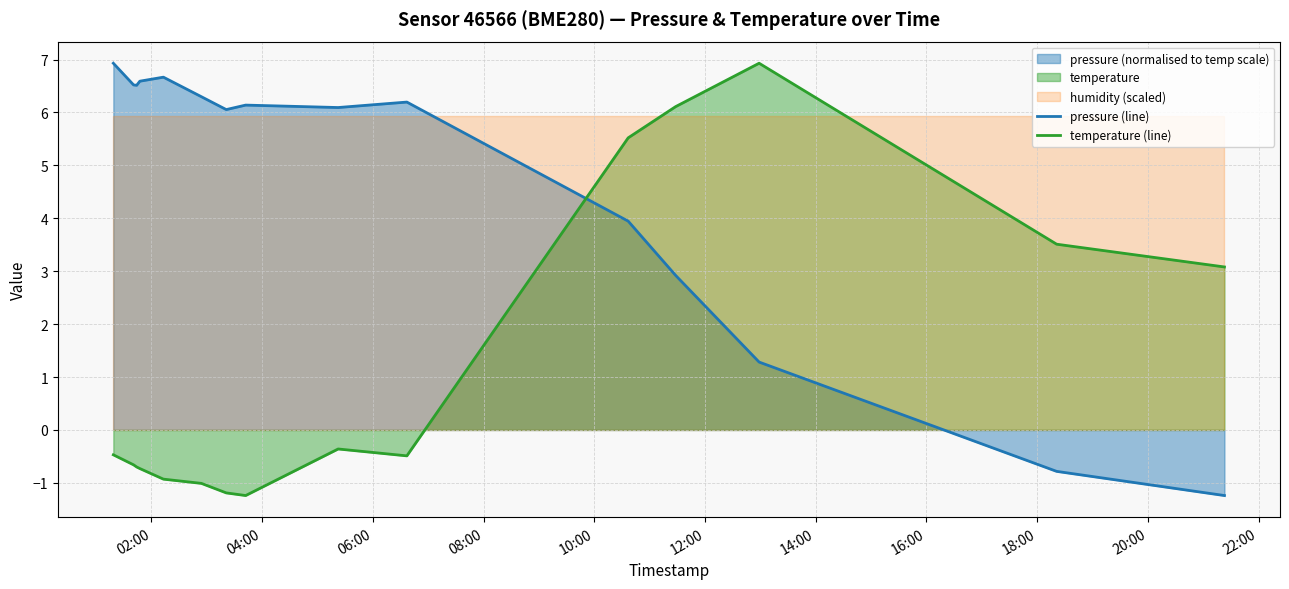

What is the minimum value for pressure (line)?

-1.2